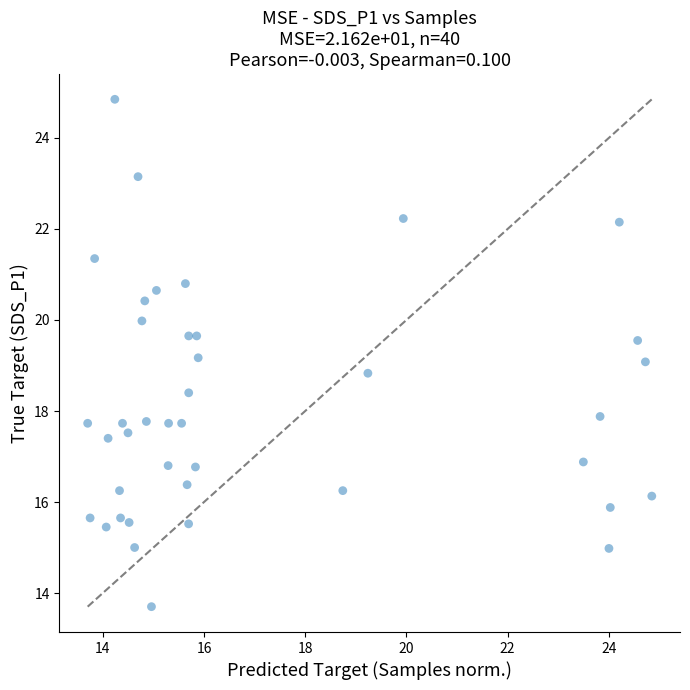

What is the range of X values (max minus min)?

11.2